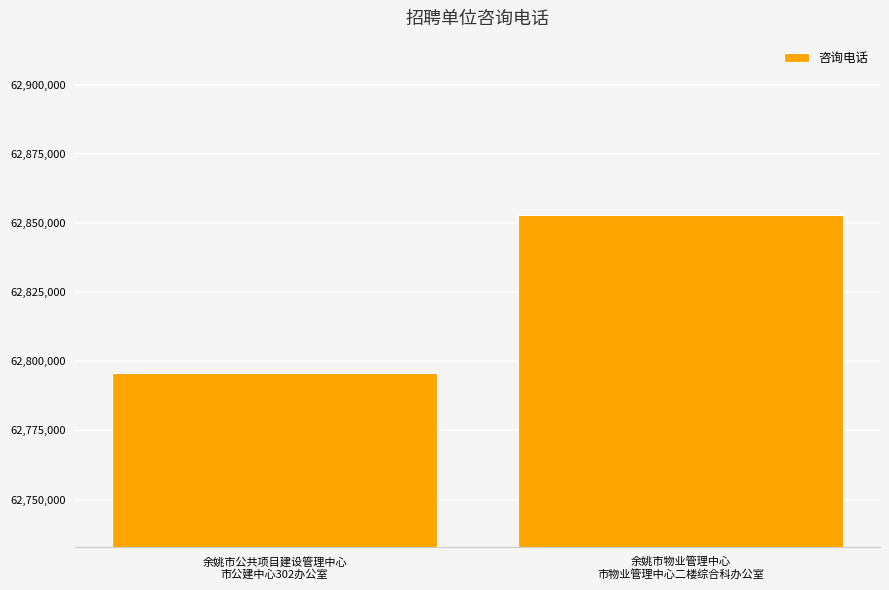

Rank the categories by value from highest to lowest.

余姚市物业管理中心
市物业管理中心二楼综合科办公室, 余姚市公共项目建设管理中心
市公建中心302办公室